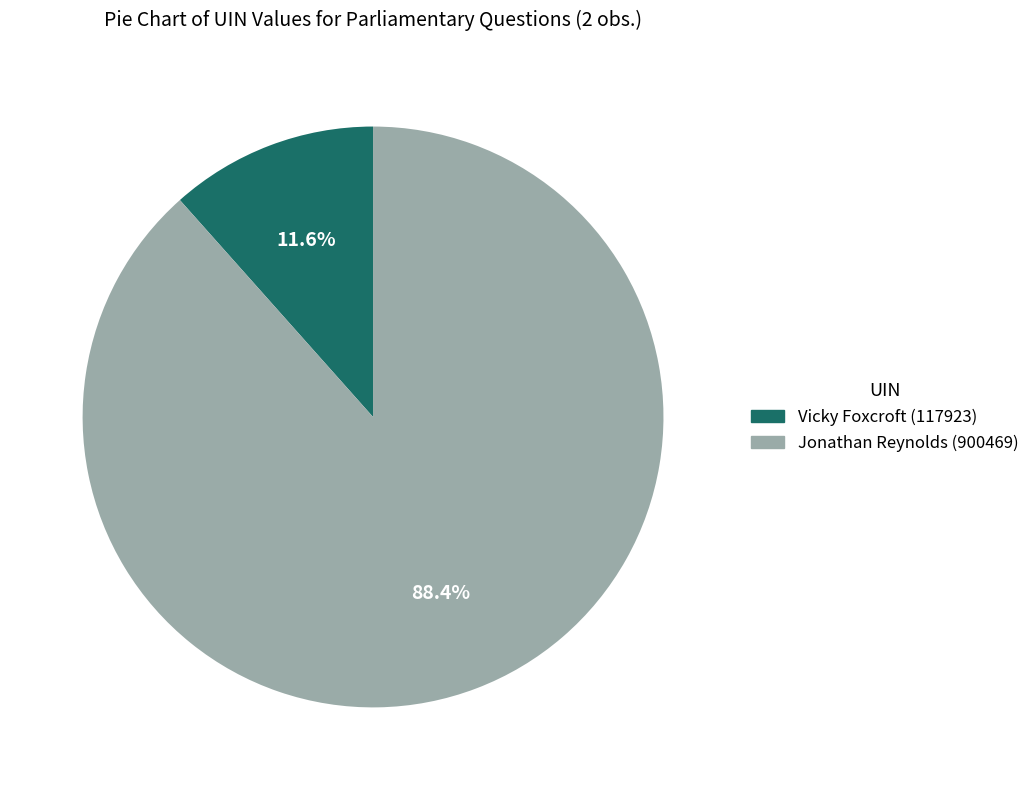

Is there a majority slice in this chart?

Yes